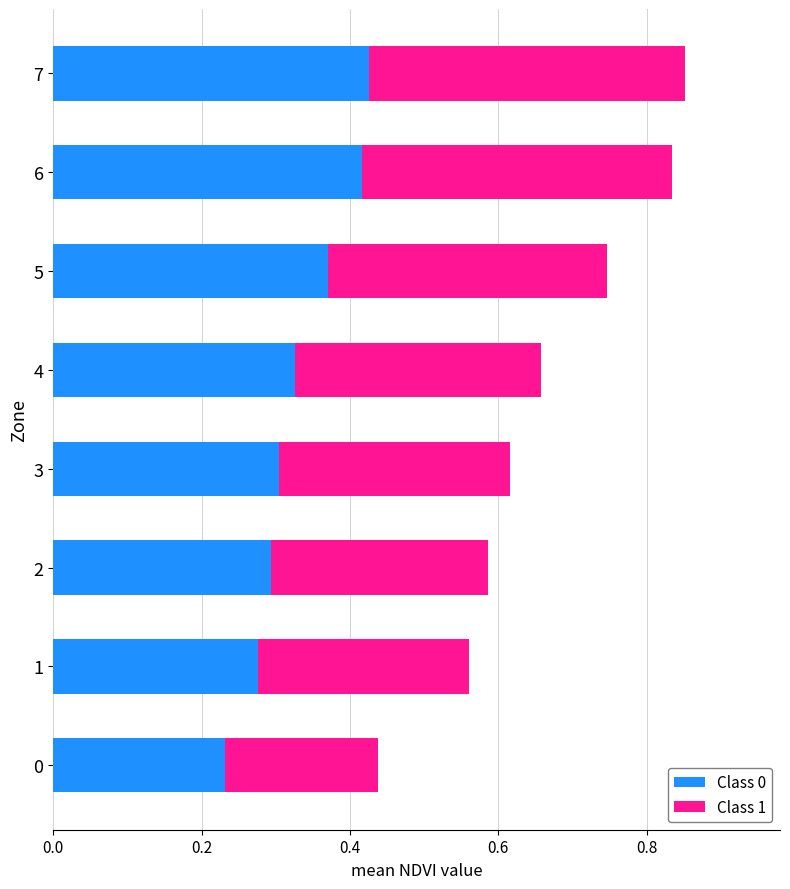

What is the total value across all series at 3?

0.6